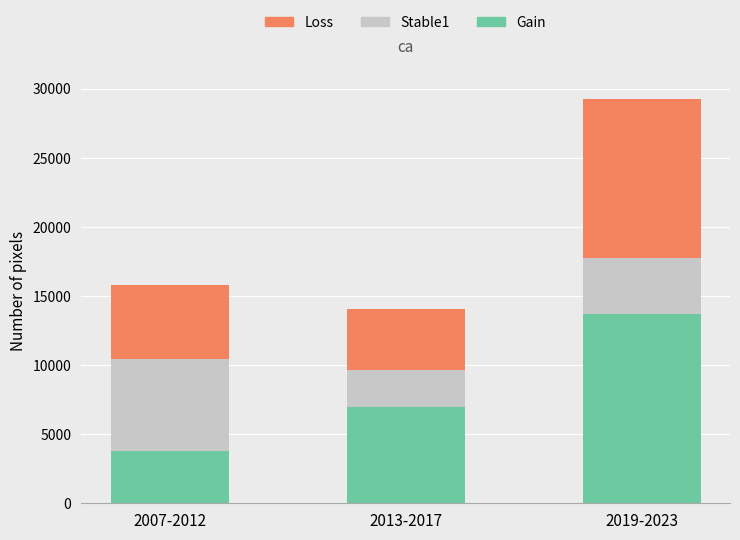

What is the sum of the Gain values at 2013-2017 and 2007-2012?

10750.0